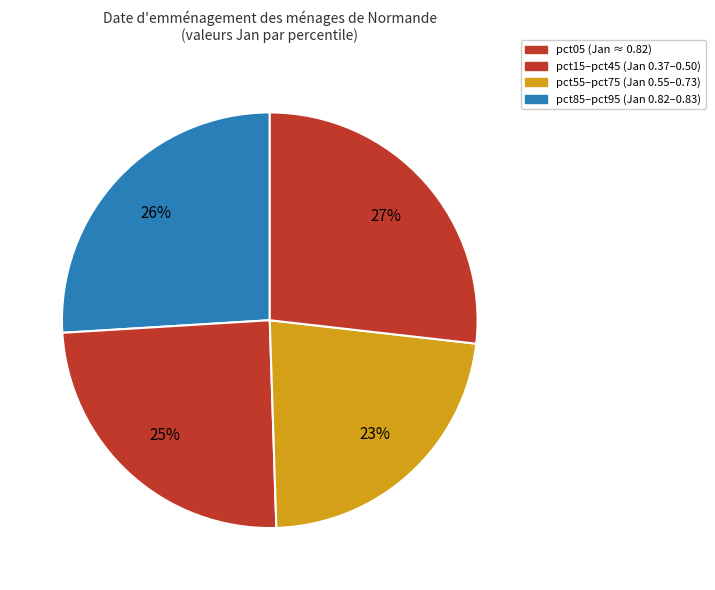

Is there a majority slice in this chart?

No